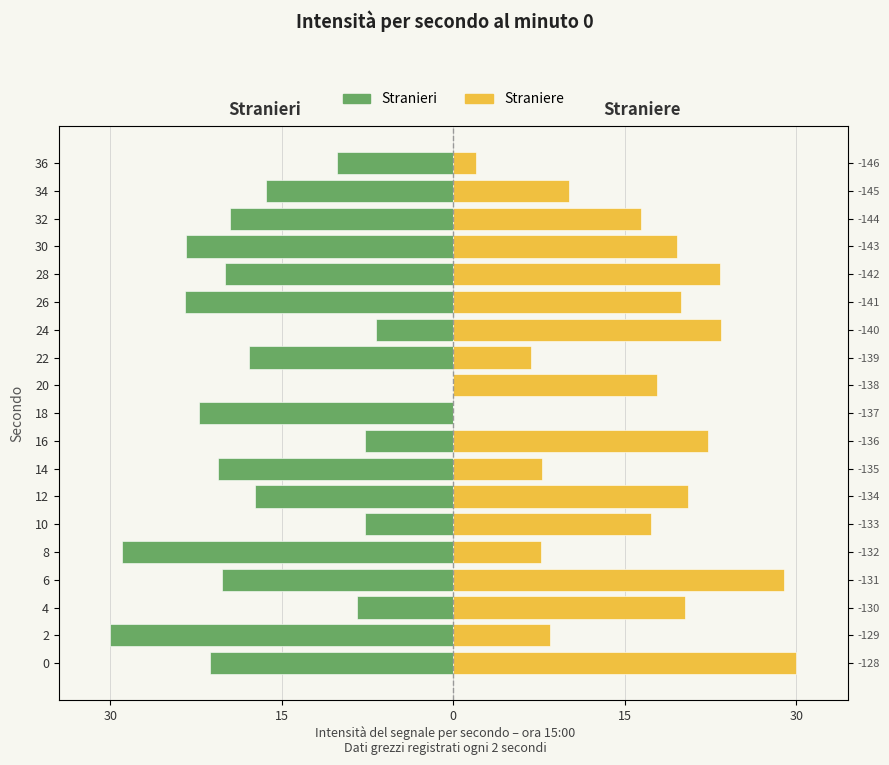

List the series in order of their peak value, highest first.

Straniere, Stranieri